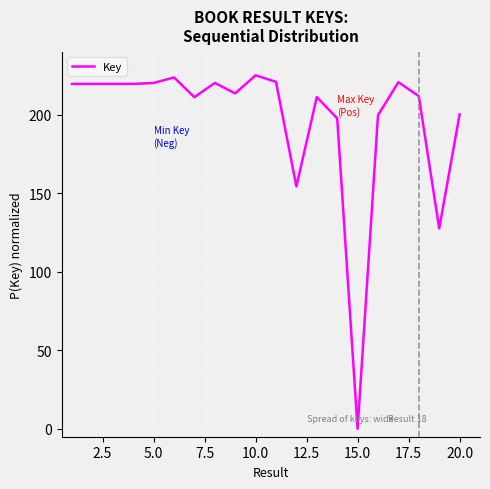

What is the difference between the maximum and minimum values?

225.0